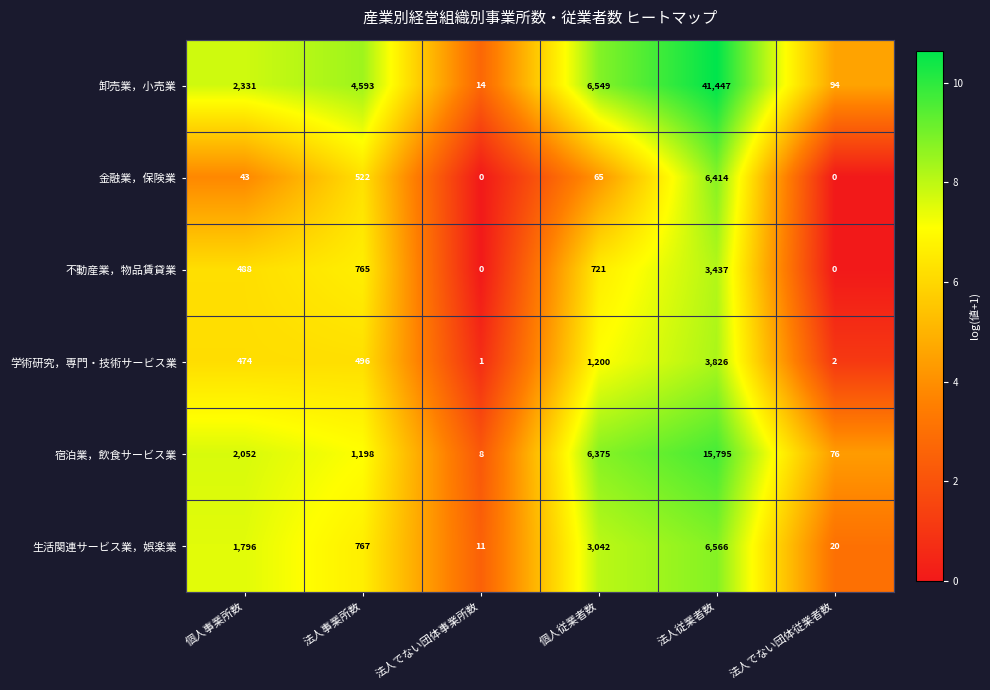

What is the difference between the 卸売業，小売業 values at 個人事業所数 and 法人従業者数?

39116